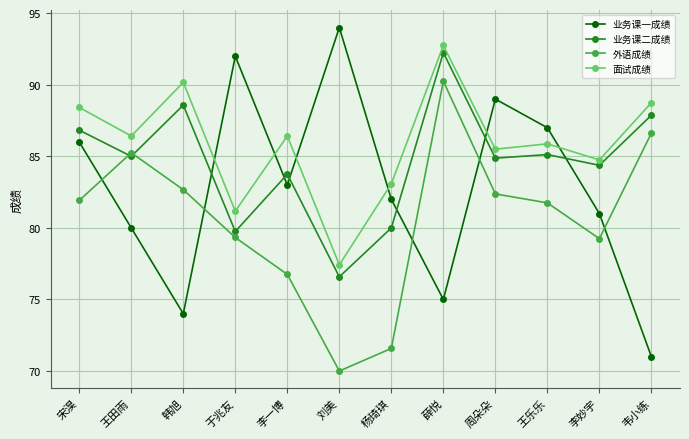

What is the value of the 面试成绩 point at the 3rd from the left?

90.2